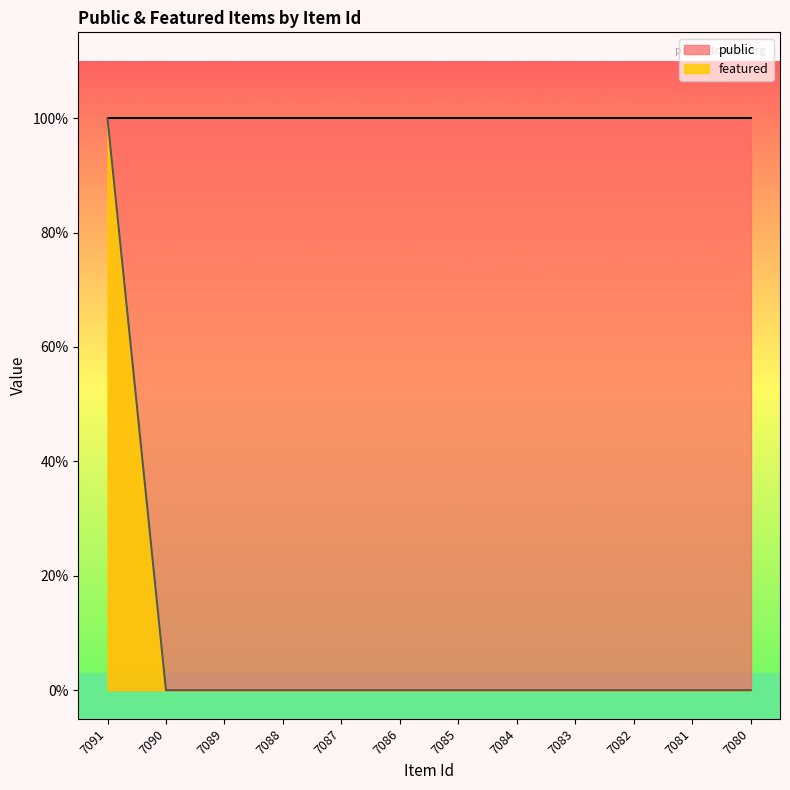

The chart shows a value of 0 at 7085. True or false?

True